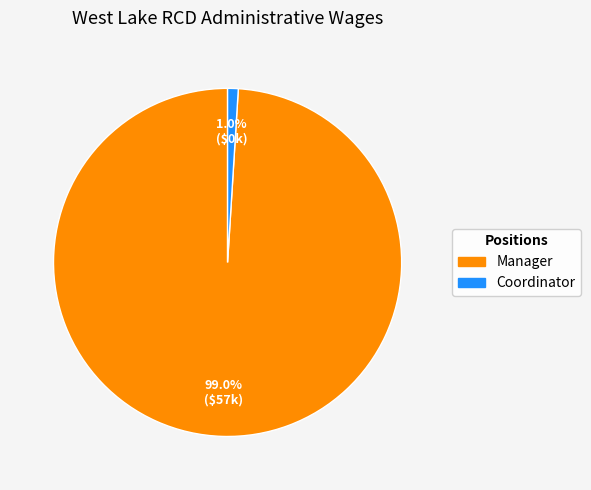

Which category has the biggest portion of the pie?

Manager